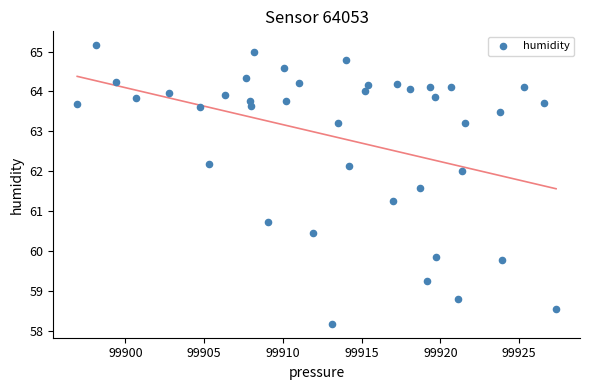

What is the range of X values (max minus min)?

30.4